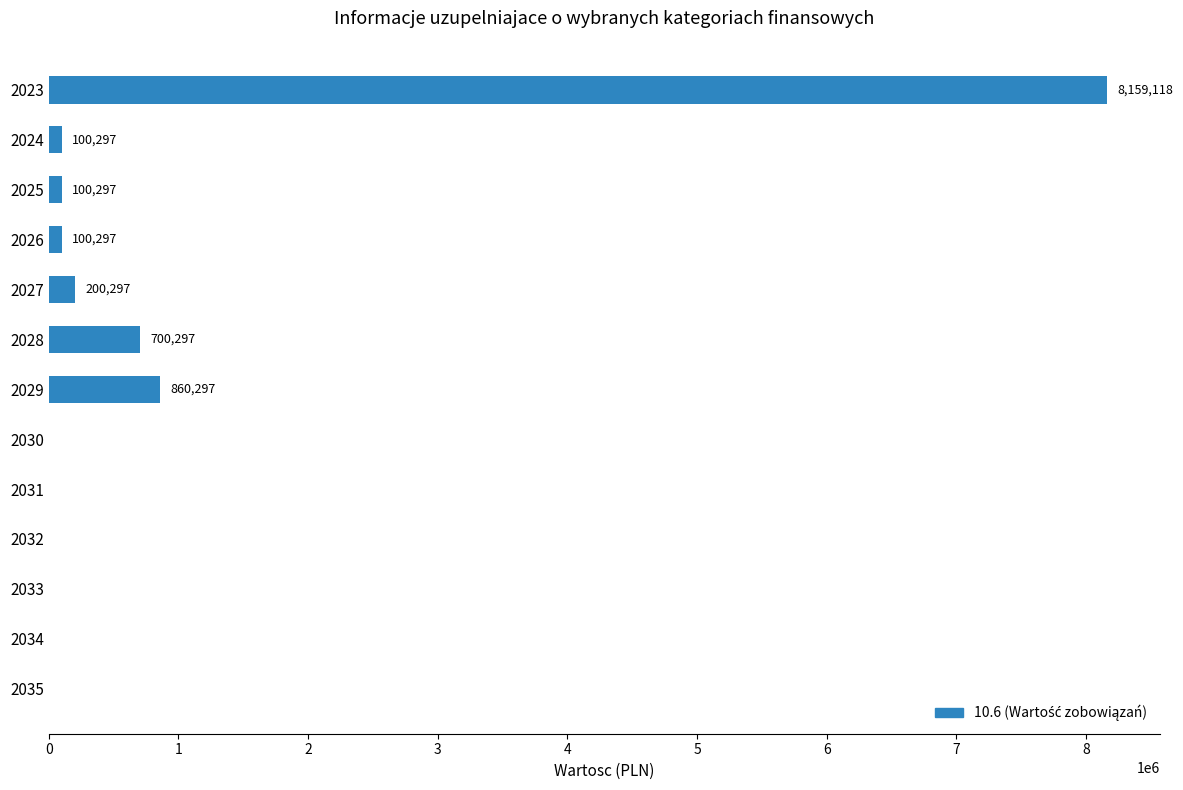

What is the average value?

786223.1